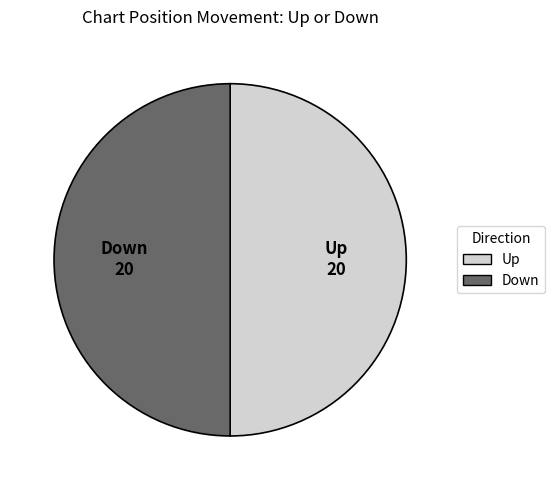

What is the ratio of the value at Up to the value at Down?

1.0